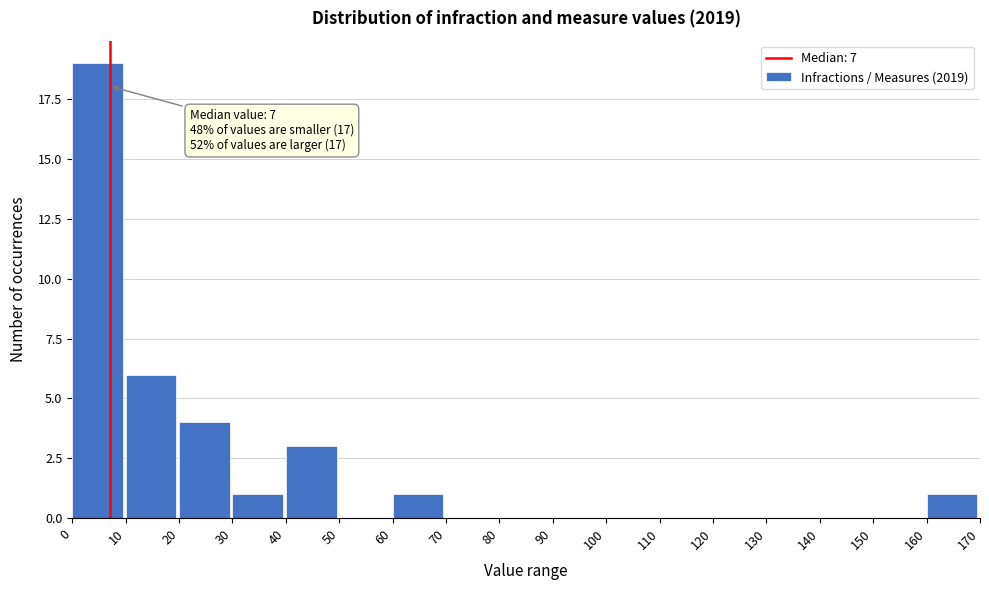

Which range on the x-axis has the tallest bar?

0 to 10